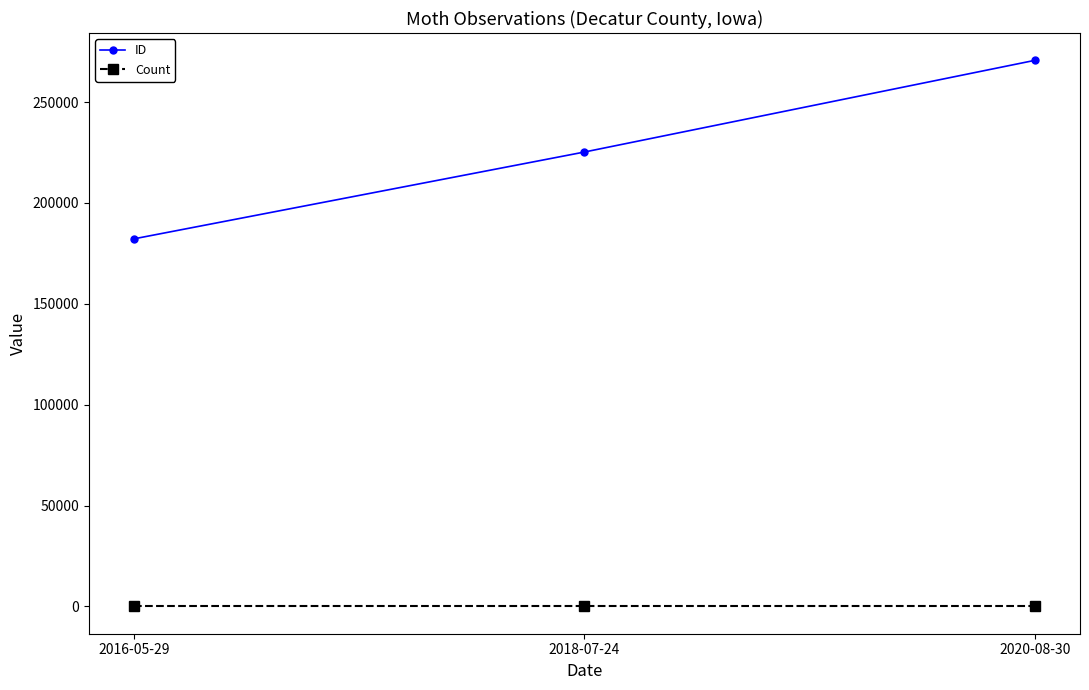

Reading left to right, what are all the values shown in this chart?

ID: 2016-05-29=182182	2018-07-24=225222	2020-08-30=270676
Count: 2016-05-29=1	2018-07-24=1	2020-08-30=1